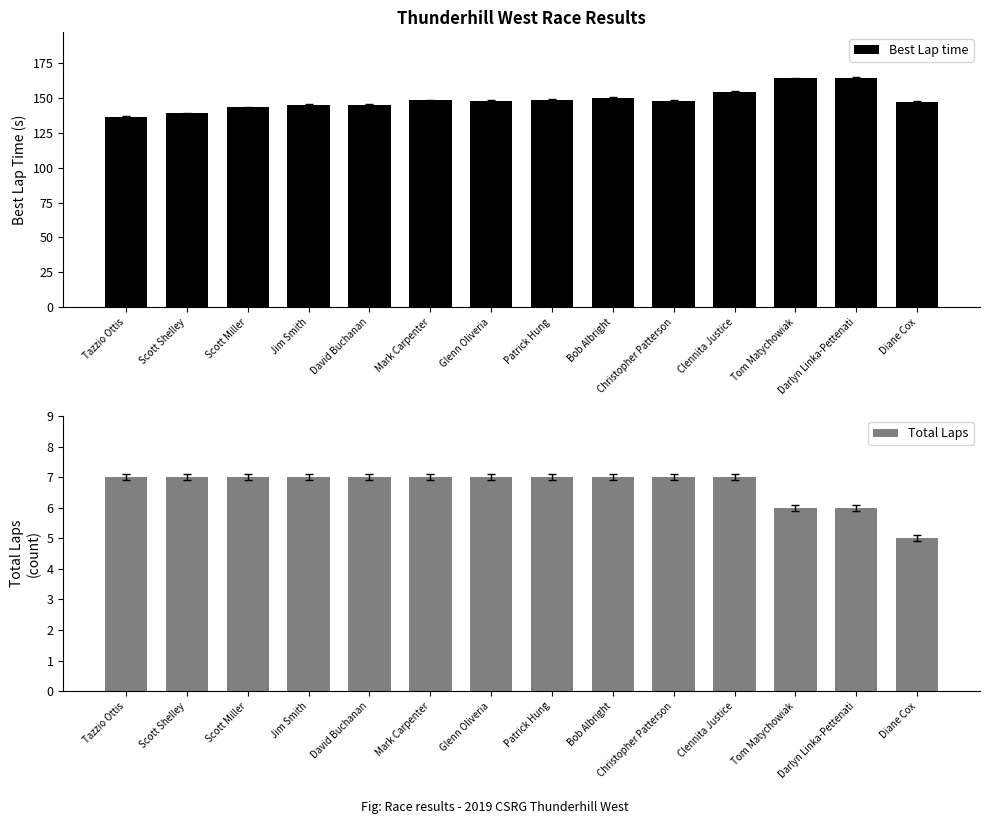

What is the difference between the Best Lap time values at Scott Shelley and Patrick Hung?

9.8